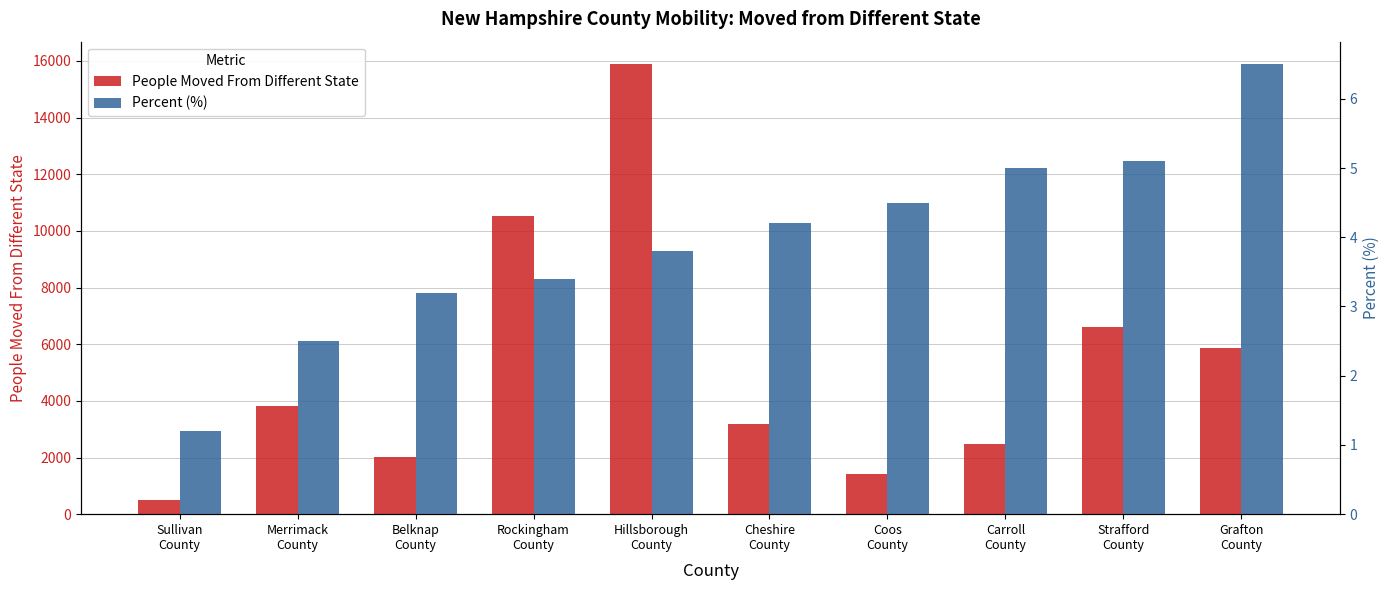

Reading left to right, what are all the values shown in this chart?

People Moved From Different State: Sullivan
County=514.0	Merrimack
County=3810.0	Belknap
County=2014.0	Rockingham
County=10532.0	Hillsborough
County=15887.0	Cheshire
County=3182.0	Coos
County=1413.0	Carroll
County=2469.0	Strafford
County=6612.0	Grafton
County=5864.0
Percent (%): Sullivan
County=1.2	Merrimack
County=2.5	Belknap
County=3.2	Rockingham
County=3.4	Hillsborough
County=3.8	Cheshire
County=4.2	Coos
County=4.5	Carroll
County=5.0	Strafford
County=5.1	Grafton
County=6.5